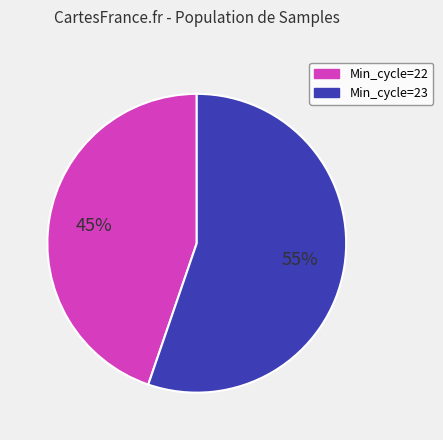

Is there any slice that represents more than half of the pie?

Yes